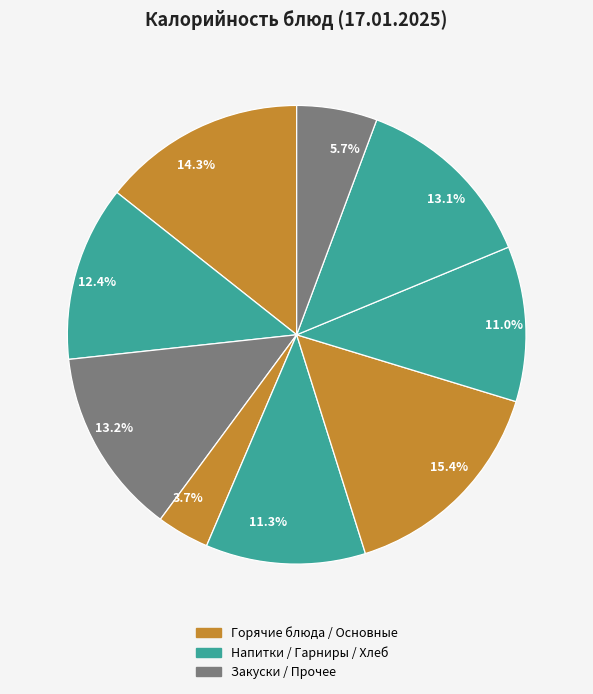

To the nearest percent, what is the average slice percentage?

11%